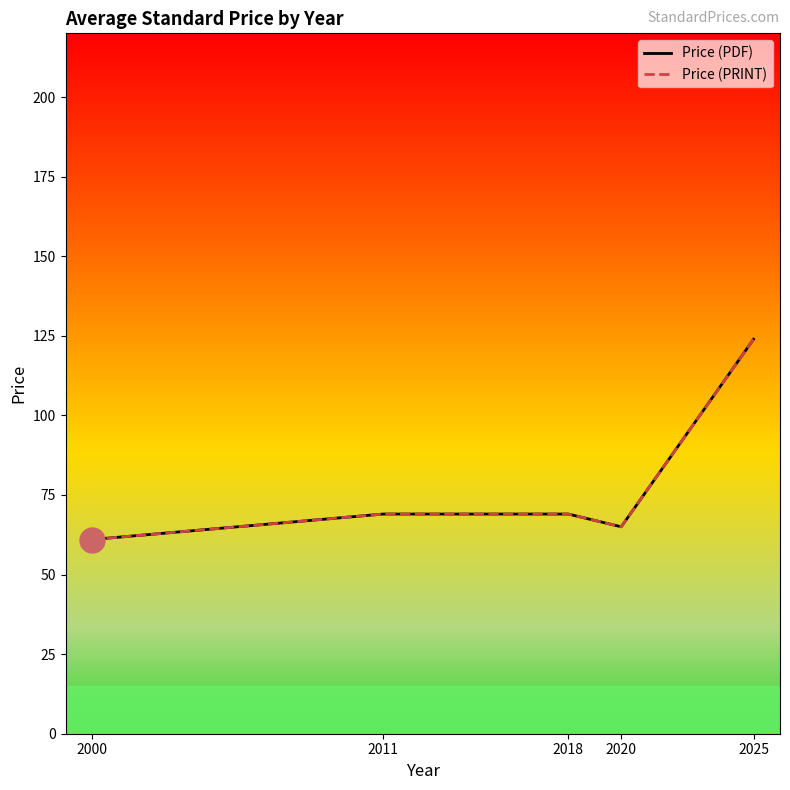

True or false: Price (PRINT) and Price (PDF) cross at least once.

False